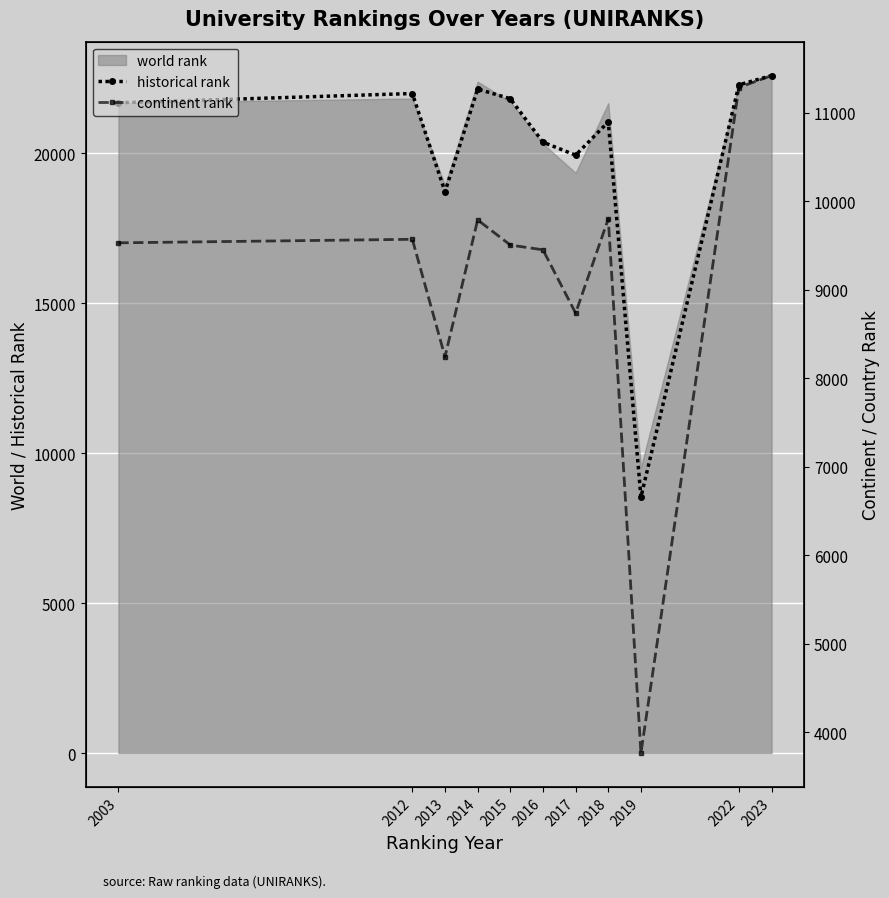

Reading left to right, transcribe all the data shown in this chart.

historical rank: 2003=21682.0	2012=21991.5	2013=18716.0	2014=22141.0	2015=21817.5	2016=20369.0	2017=19935.5	2018=21045.5	2019=8534.0	2022=22281.0	2023=22591.0
continent rank: 2003=9532.0	2012=9572.0	2013=8245.0	2014=9791.0	2015=9507.0	2016=9453.0	2017=8738.0	2018=9803.0	2019=3768.0	2022=11286.0	2023=11422.0